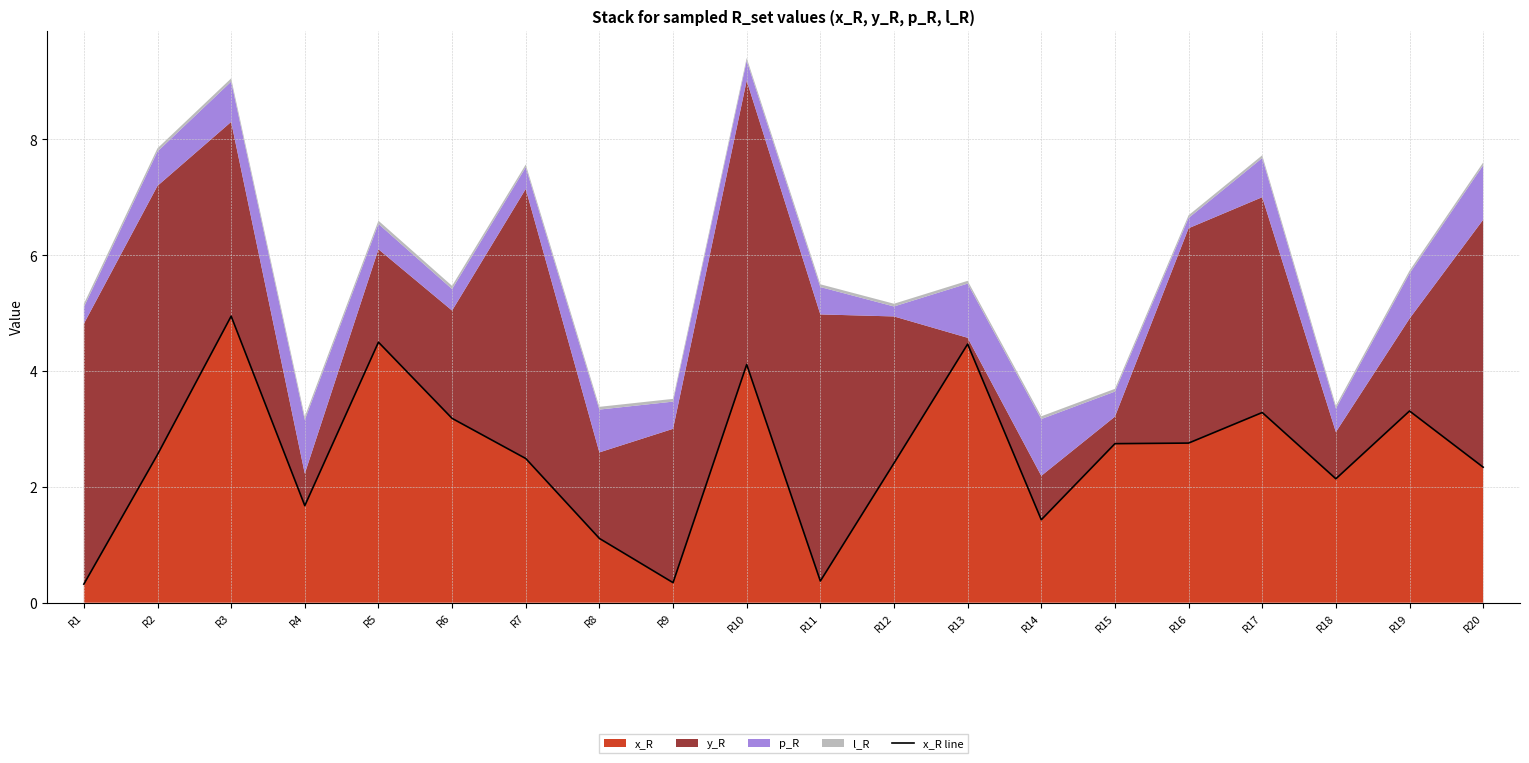

Count the number of values greater than 2.

14